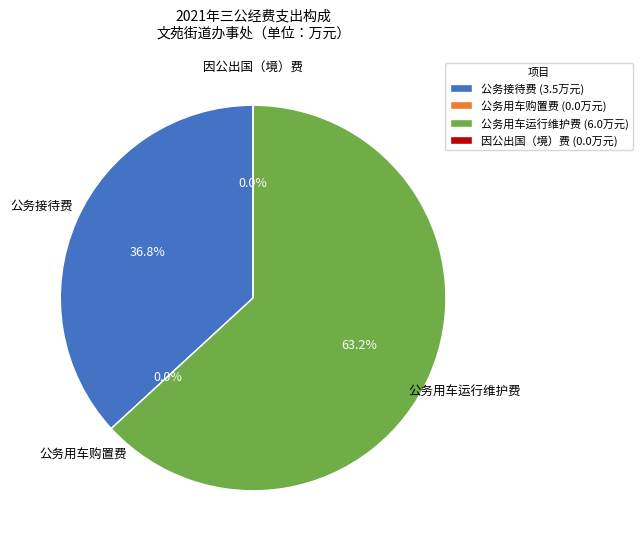

True or false: 公务用车运行维护费 accounts for 50% of the total.

False